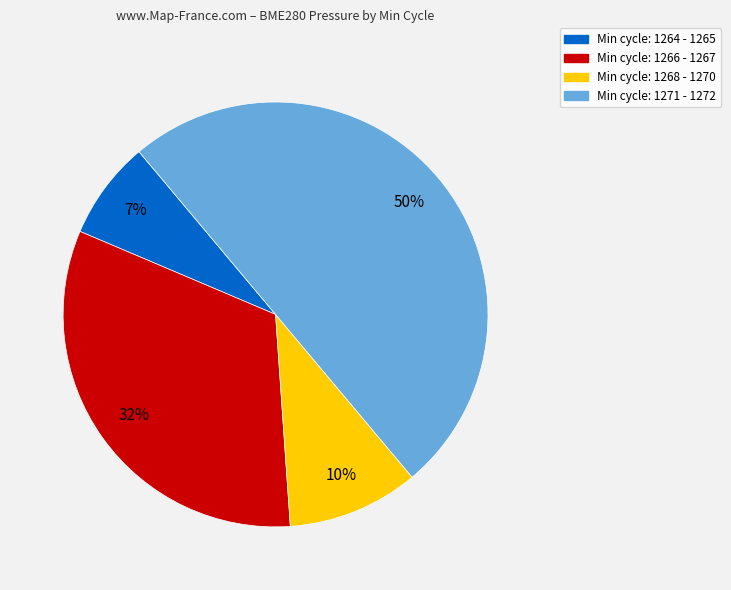

To the nearest percent, what is the average slice percentage?

25%